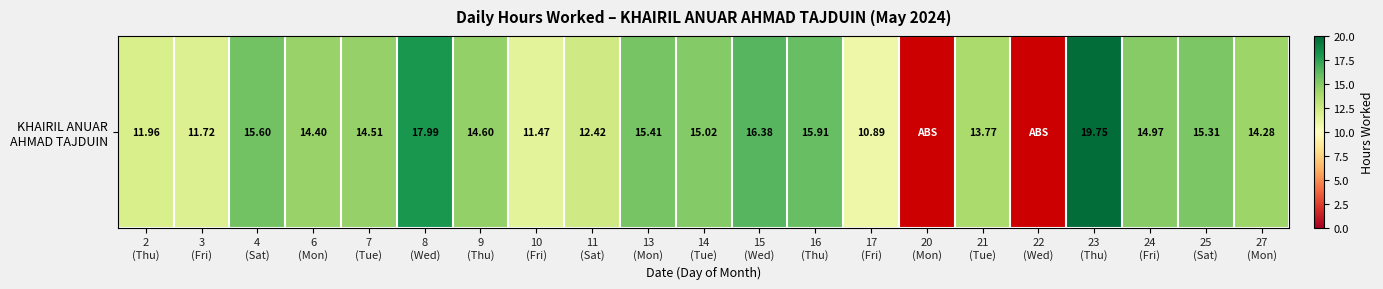

What is the change in value from 8
(Wed) to 20
(Mon)?

-18.0